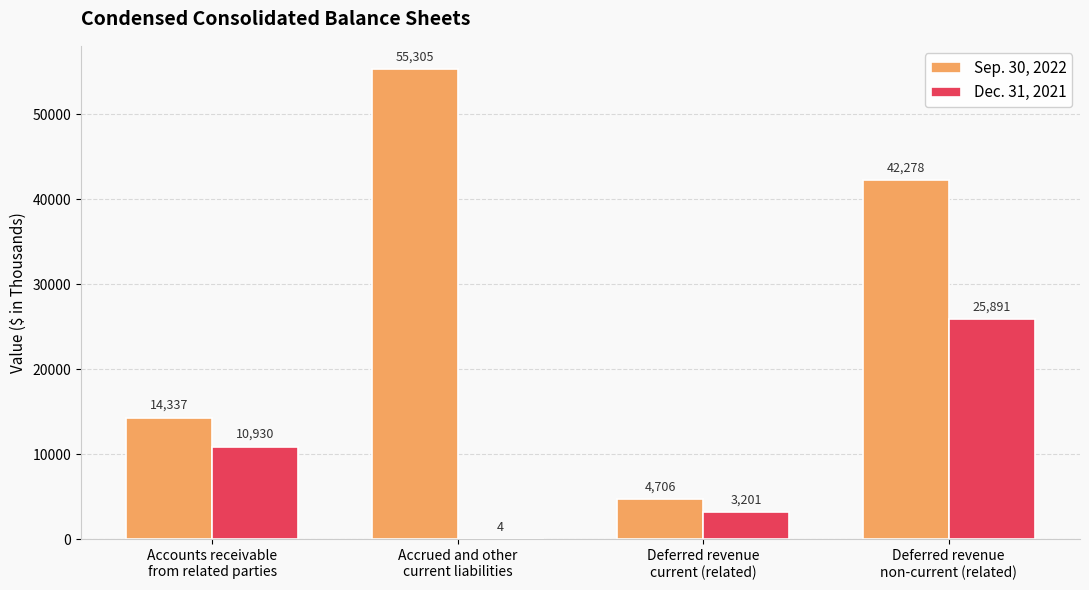

How many Sep. 30, 2022 values are between 14337 and 55305?

3